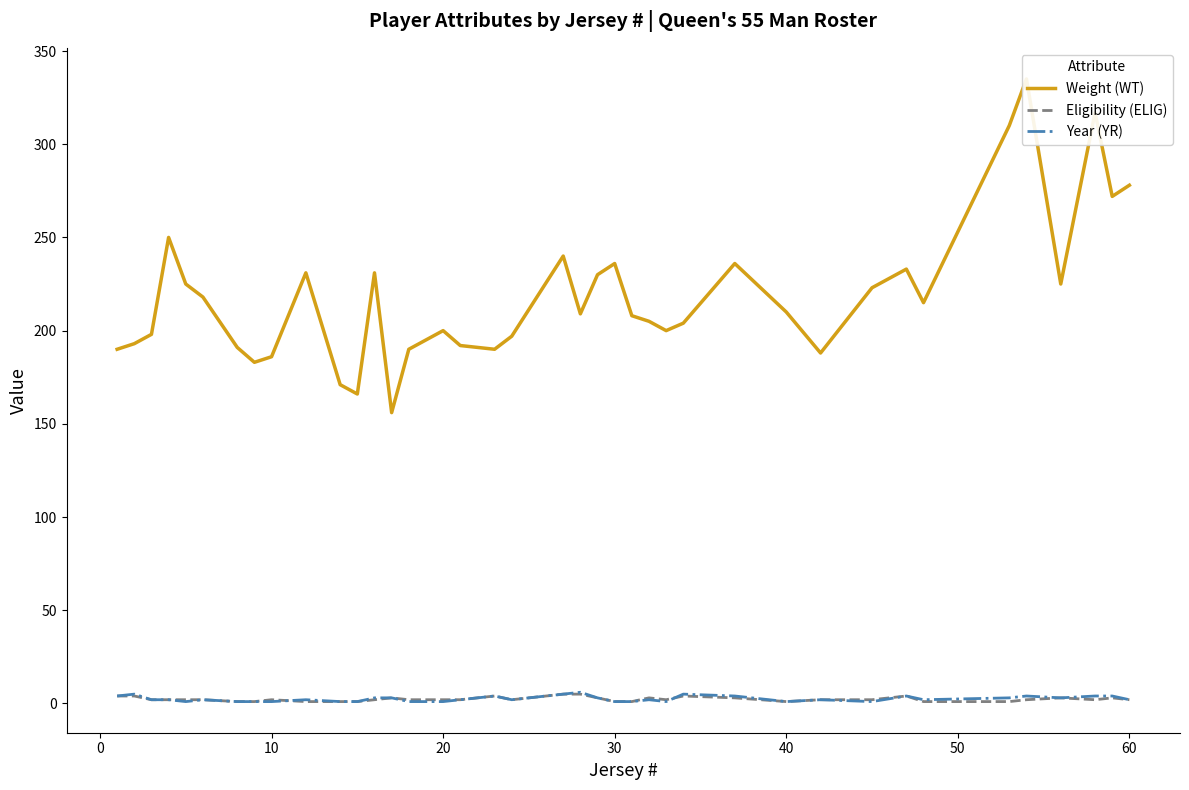

What are all the series names shown in the legend?

Weight (WT), Eligibility (ELIG), Year (YR)